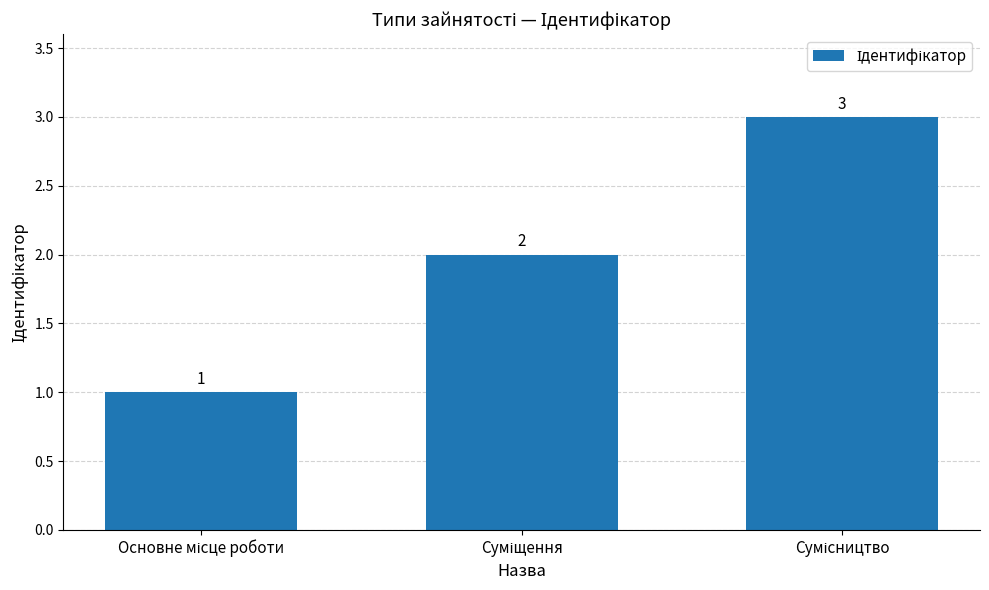

How many values are between 1 and 3?

3